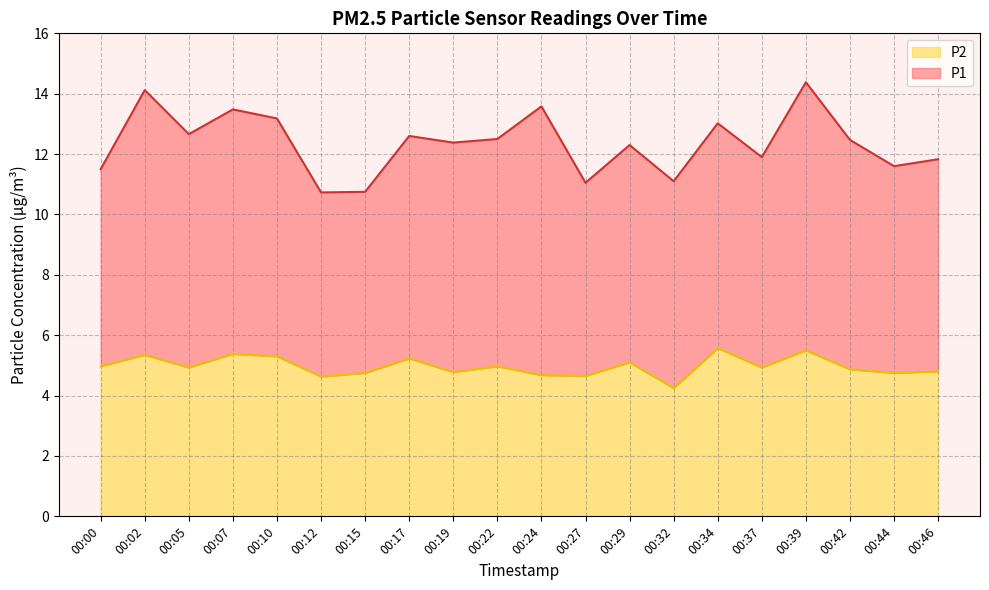

Reading left to right, list all the values displayed in this chart.

00:00=5.0	00:02=5.3	00:05=4.9	00:07=5.4	00:10=5.3	00:12=4.6	00:15=4.8	00:17=5.2	00:19=4.8	00:22=5.0	00:24=4.7	00:27=4.7	00:29=5.1	00:32=4.2	00:34=5.6	00:37=4.9	00:39=5.5	00:42=4.9	00:44=4.8	00:46=4.8